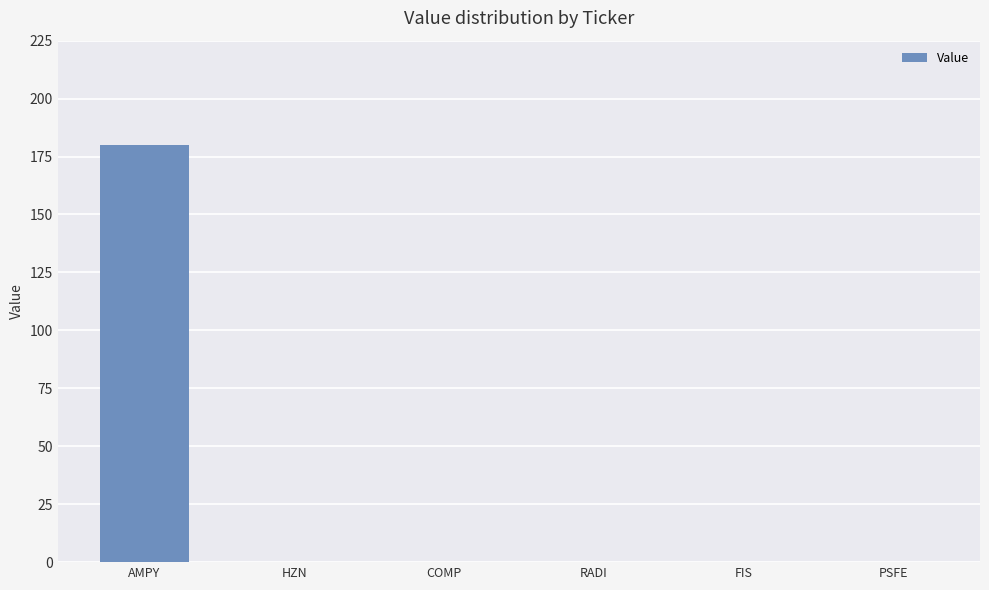

Reading left to right, transcribe all the data shown in this chart.

AMPY=180	HZN=0	COMP=0	RADI=0	FIS=0	PSFE=0